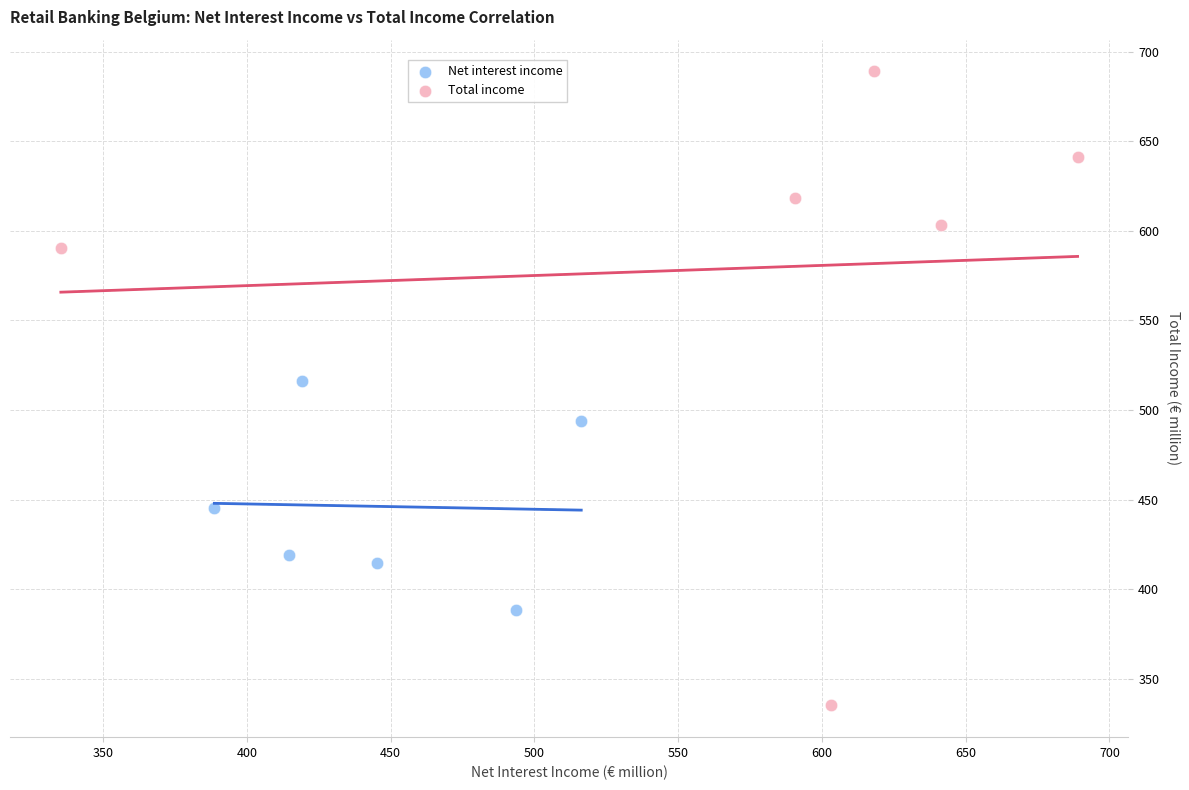

Which series reaches the maximum Y coordinate?

Total income